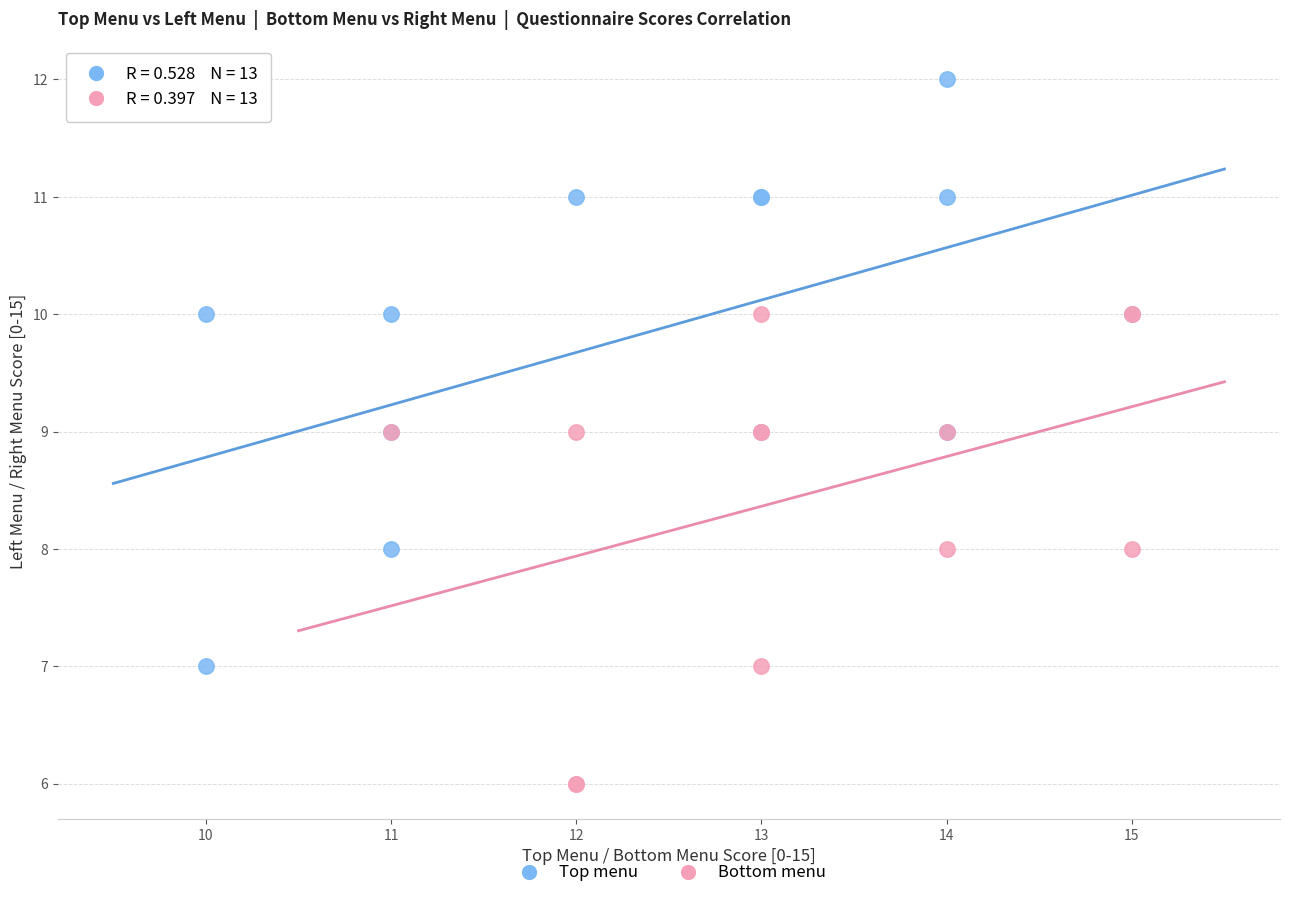

Which series has the largest Y range (max minus min)?

Top menu